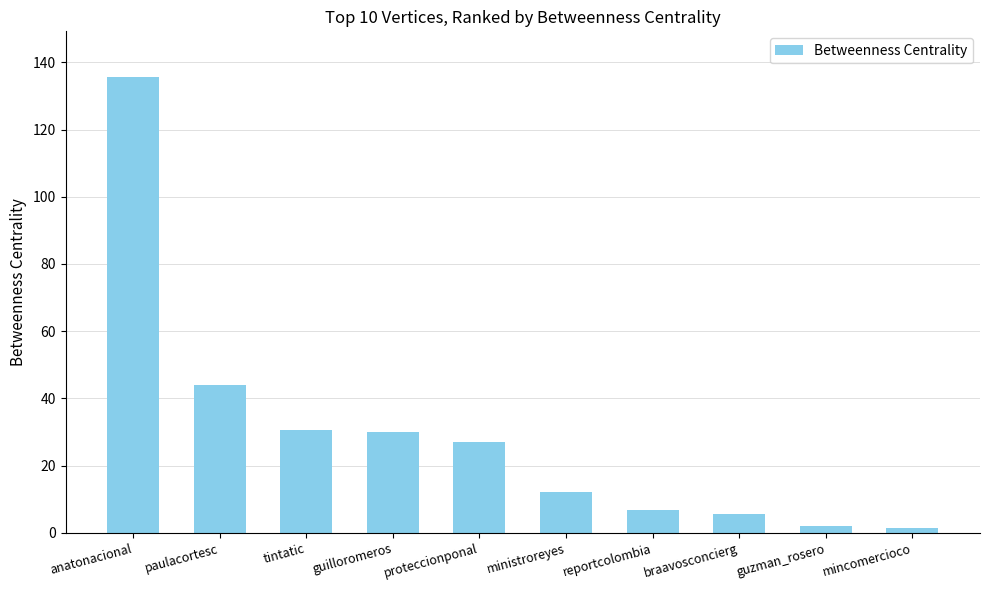

Between paulacortesc and proteccionponal, which is larger?

paulacortesc